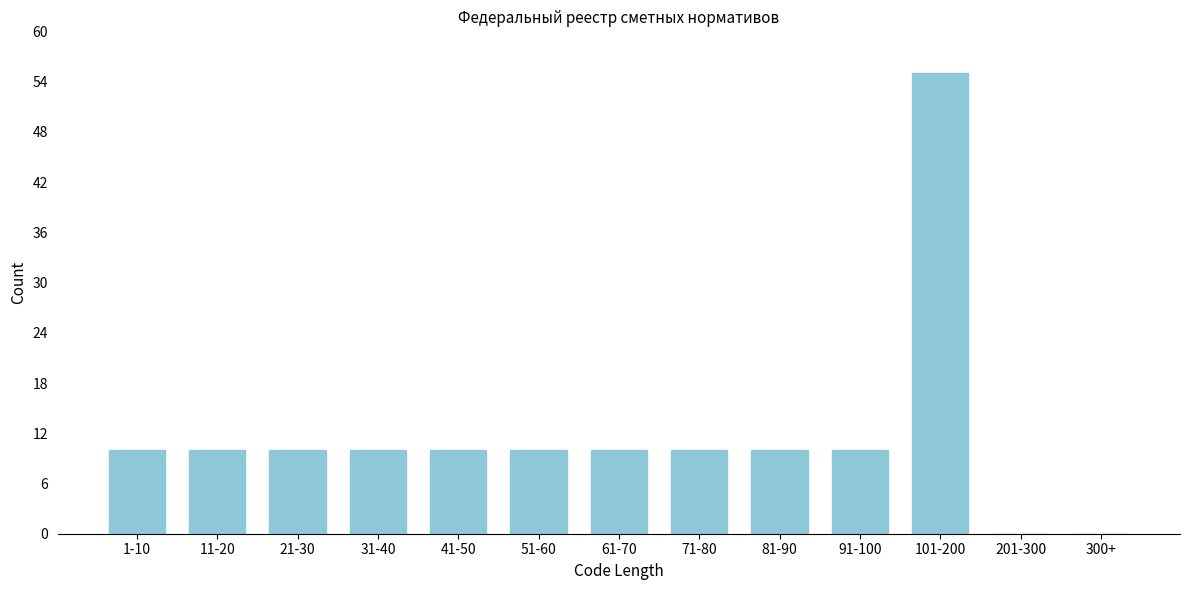

Reading right to left, list all the values displayed in this chart.

300+=0	201-300=0	101-200=55	91-100=10	81-90=10	71-80=10	61-70=10	51-60=10	41-50=10	31-40=10	21-30=10	11-20=10	1-10=10